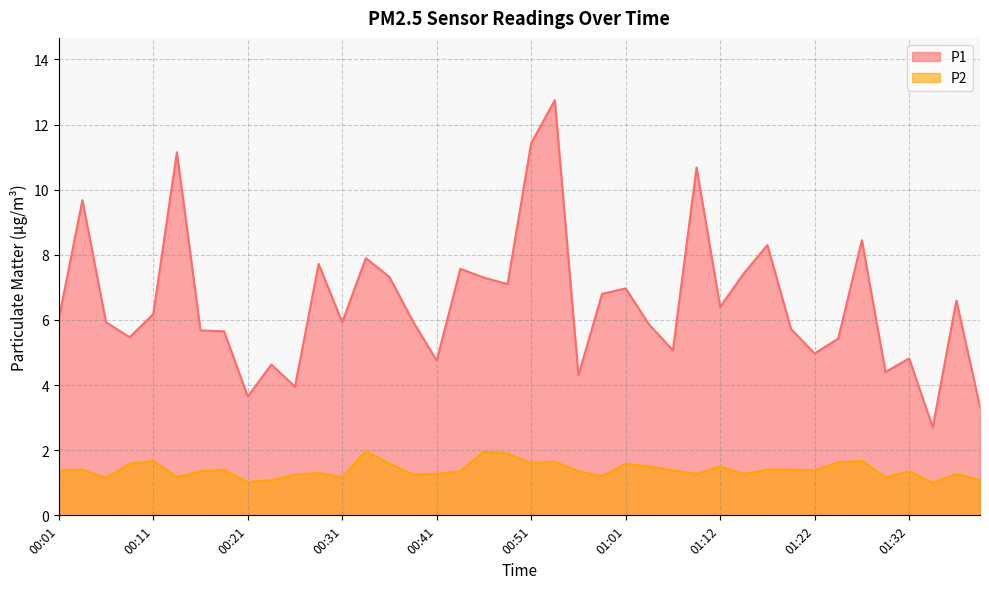

Which series has the largest total across all categories?

P1